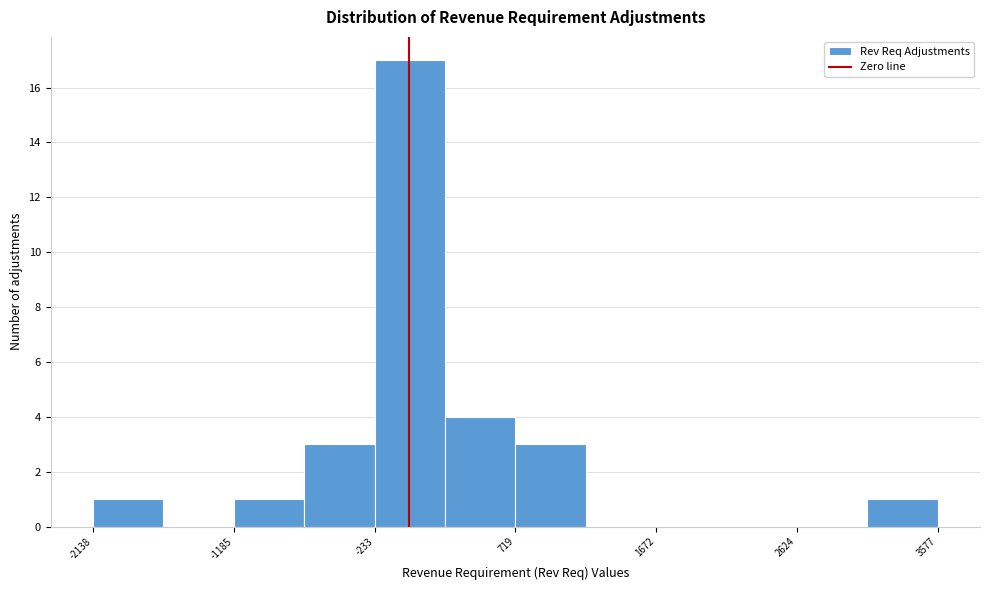

Reading left to right, list every bar in this chart as the range it spans on the x-axis followed by its height. Neither the bar edges nor the heights are printed on the chart, so give them approximately, as read against the axes.

-2100 to -1700: 1
-1700 to -1200: 0
-1200 to -700: 1
-700 to -200: 3
-200 to 200: 17
200 to 700: 4
700 to 1200: 3
1200 to 1700: 0
1700 to 2100: 0
2100 to 2600: 0
2600 to 3100: 0
3100 to 3600: 1